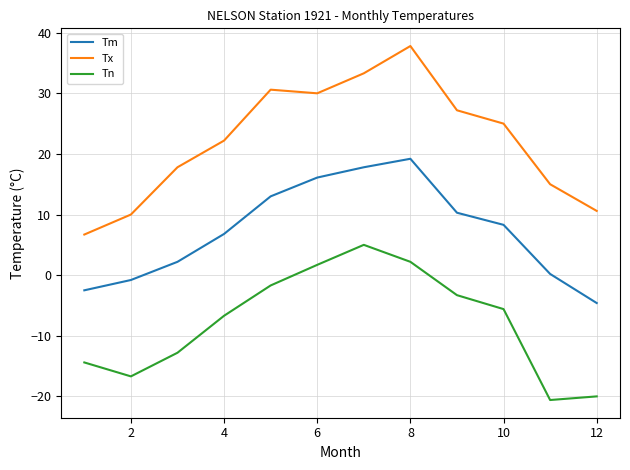

True or false: Tx and Tn cross at least once.

False